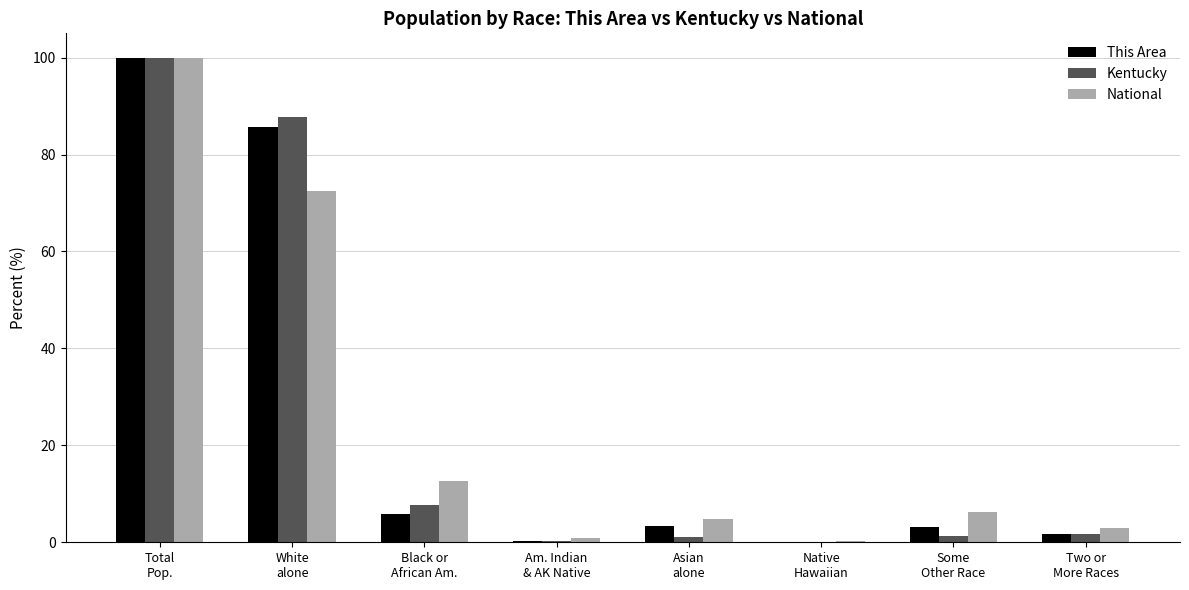

Are the bars grouped side by side (vs. stacked)?

Yes